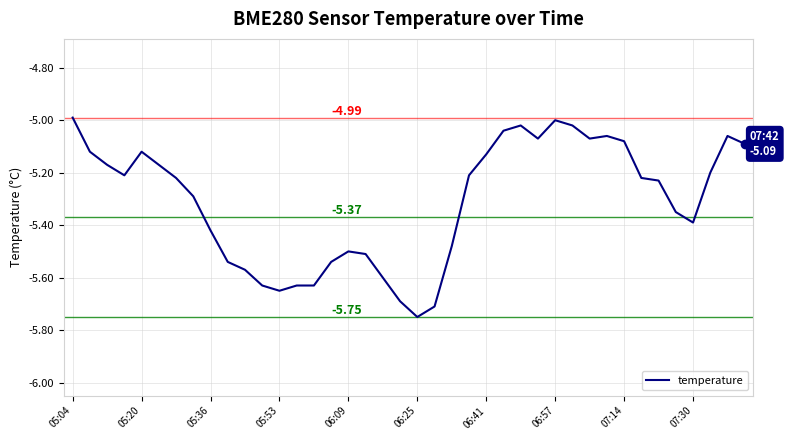

What is the difference between the maximum and minimum values?

0.8